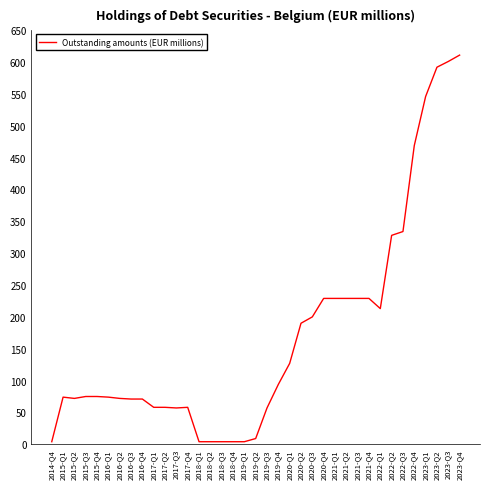

What is the greatest value displayed?

611